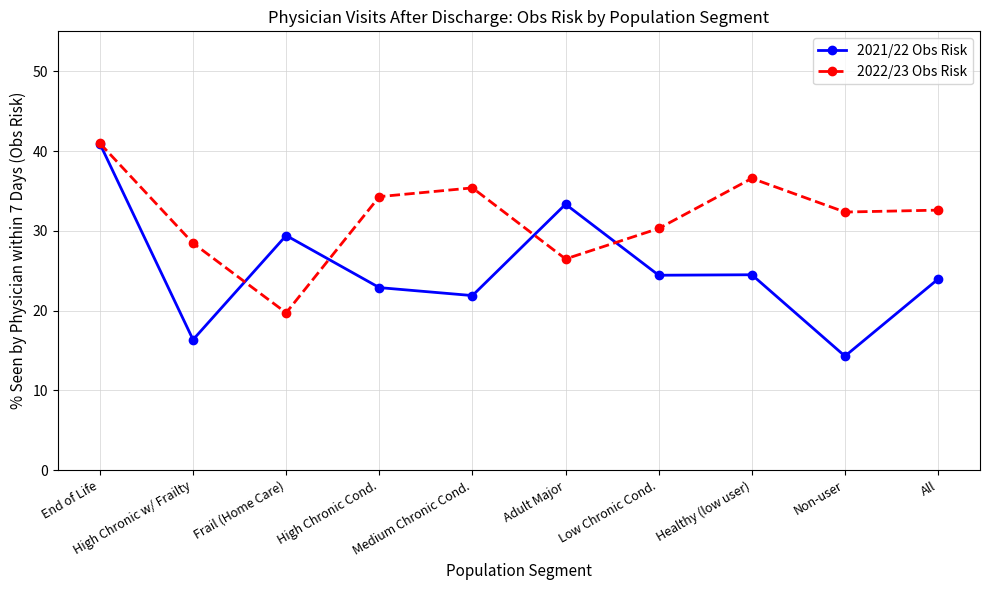

What is the total value across all series at End of Life?

81.9